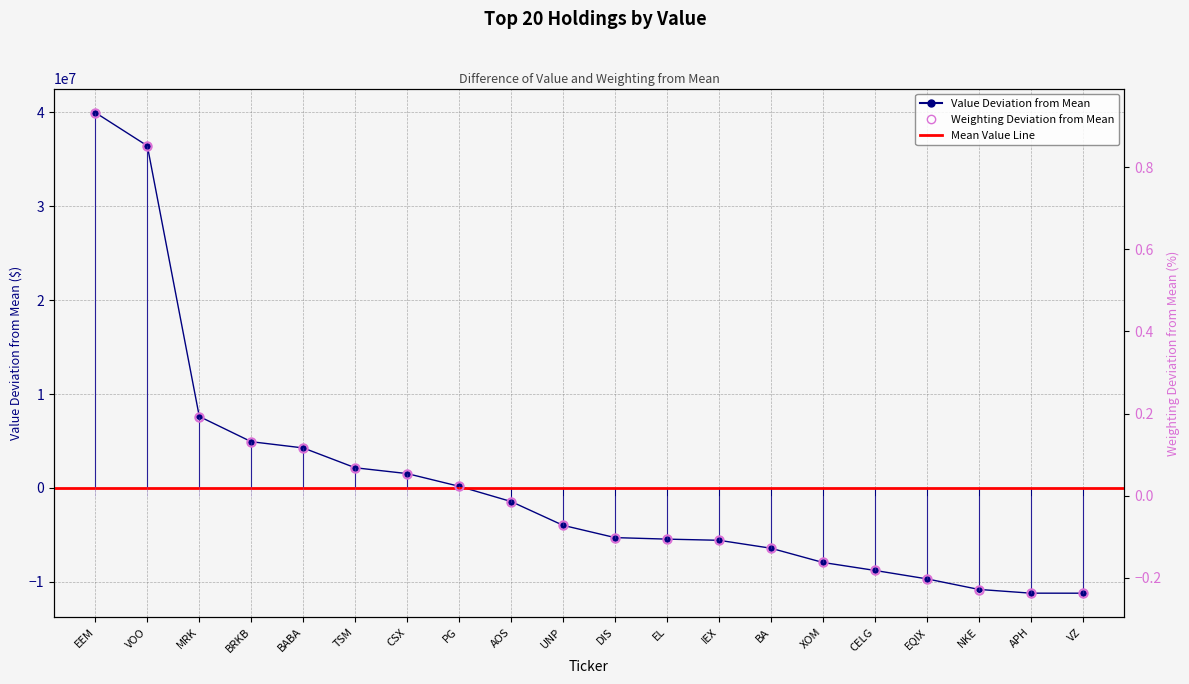

What is the minimum value for Weighting?

-0.2